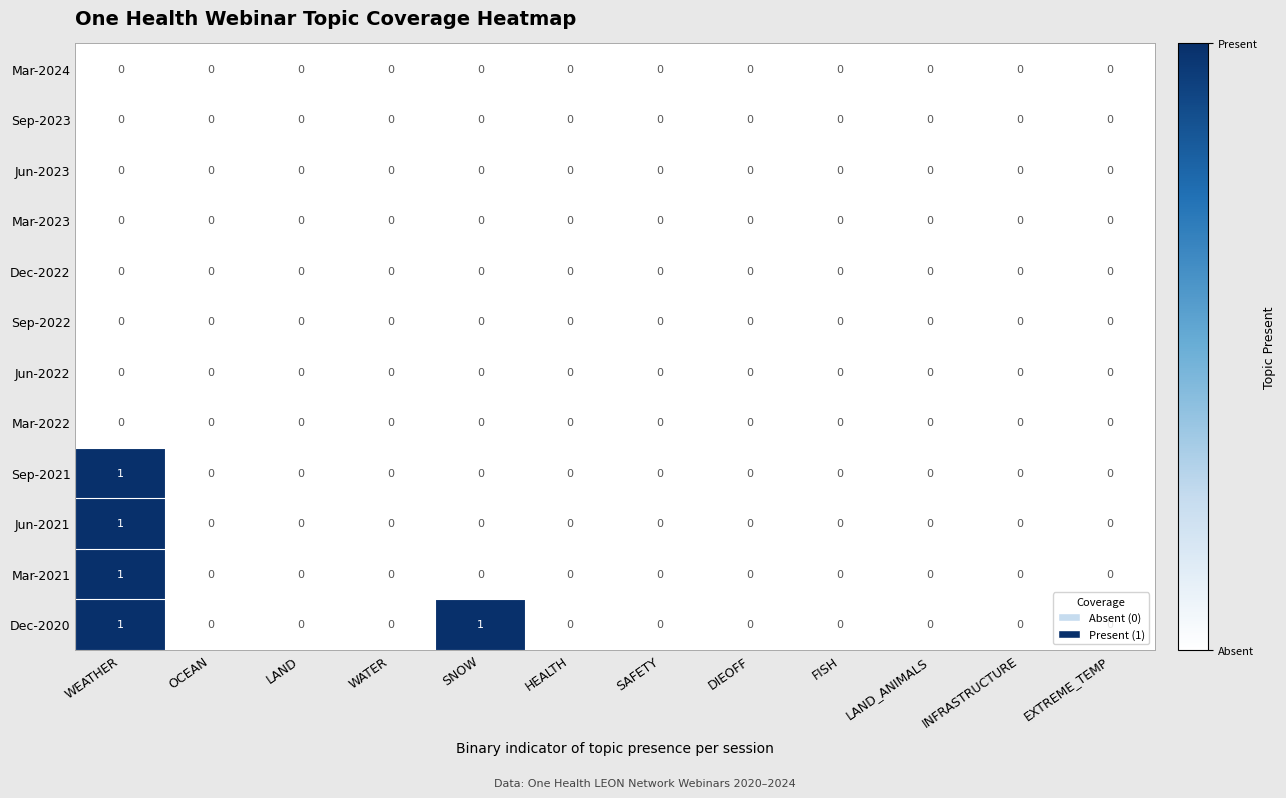

At which category is the sum across all series the highest?

WEATHER